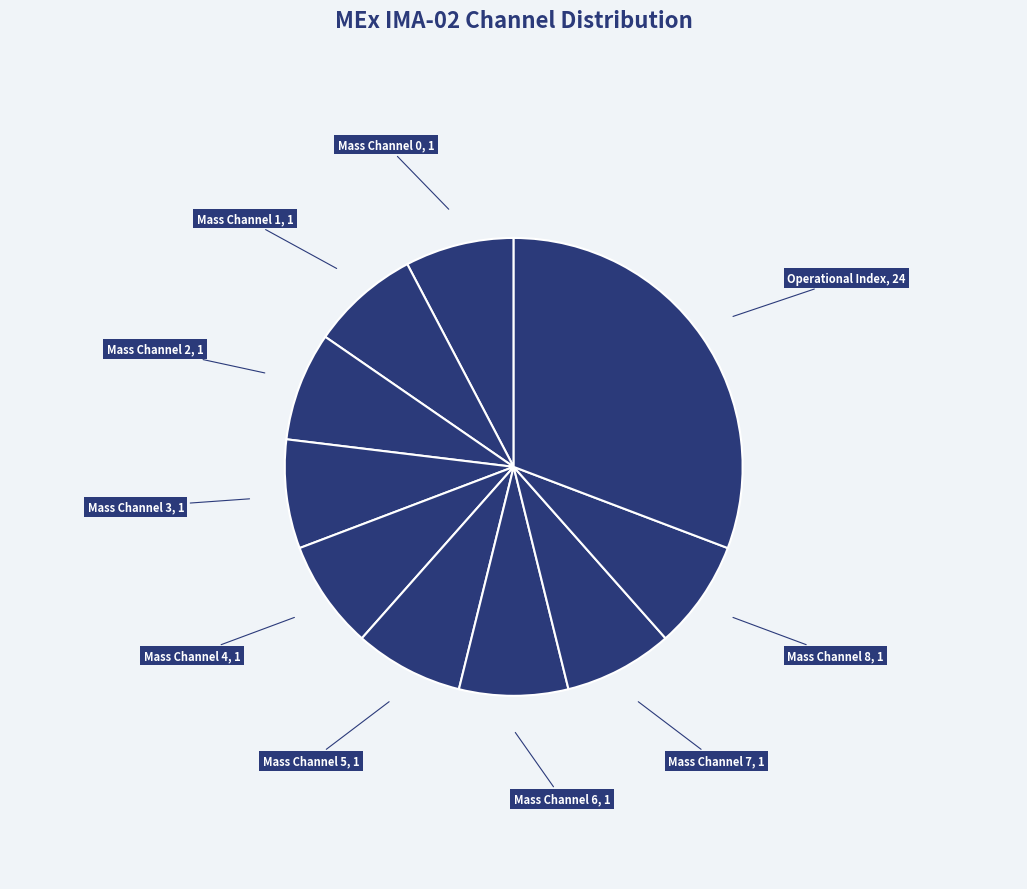

Count the number of slices in the pie.

10